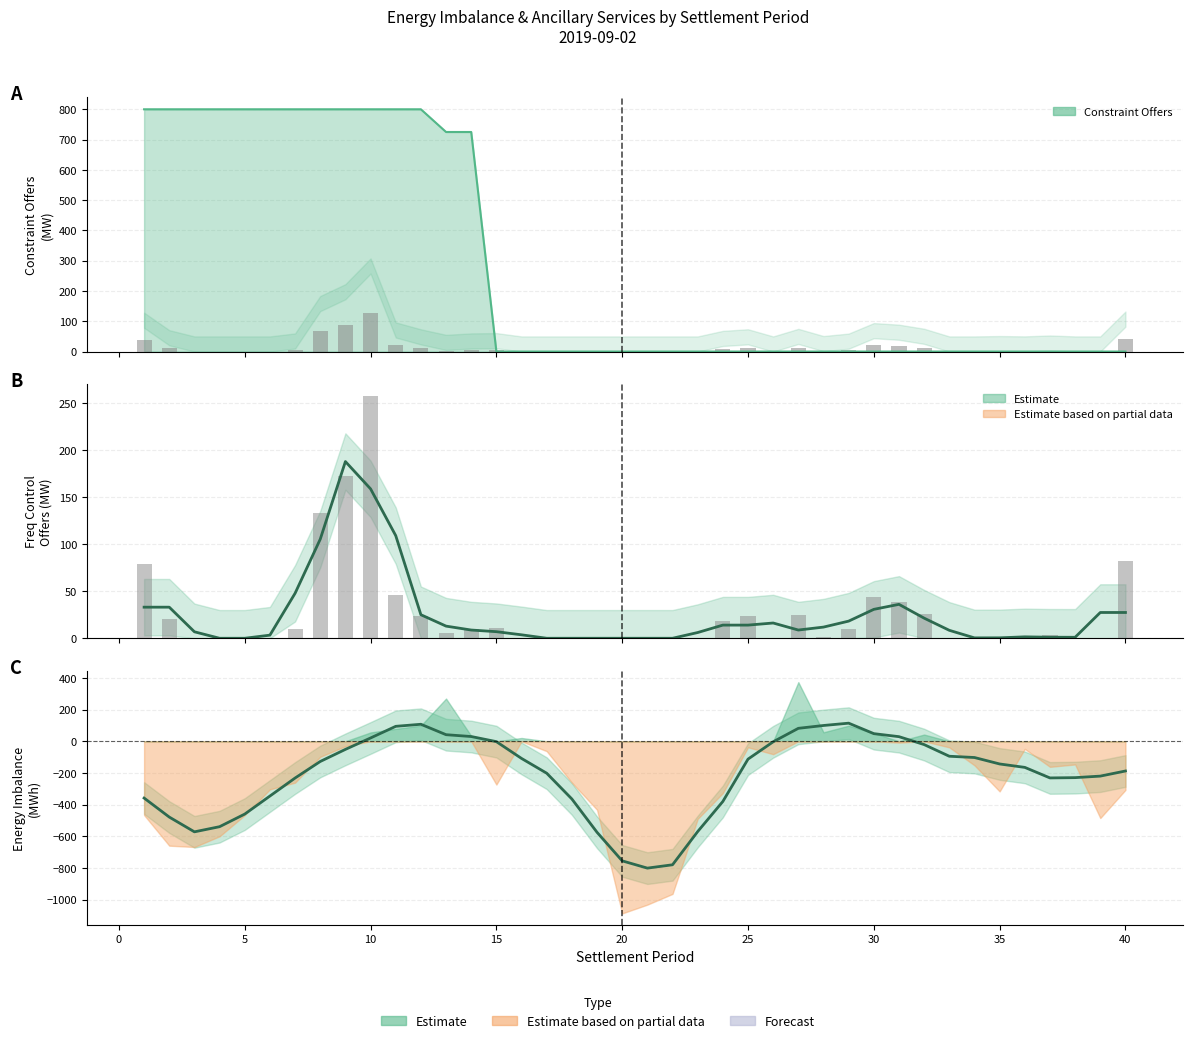

What is the difference between the second highest and second lowest values in the ENG_IMB_MWH (smoothed) series?

886.7